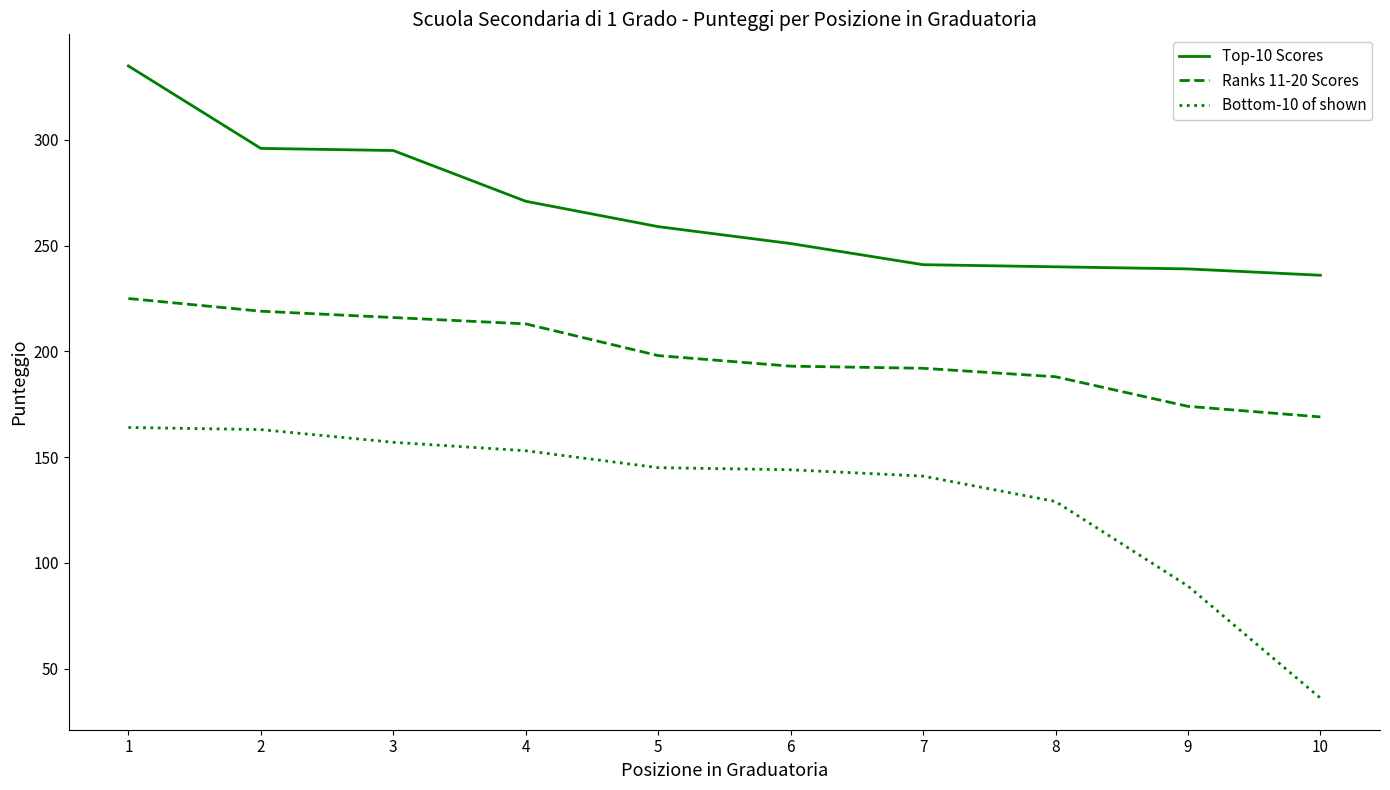

Is it true that Top-10 Scores equals 295 at 3?

True